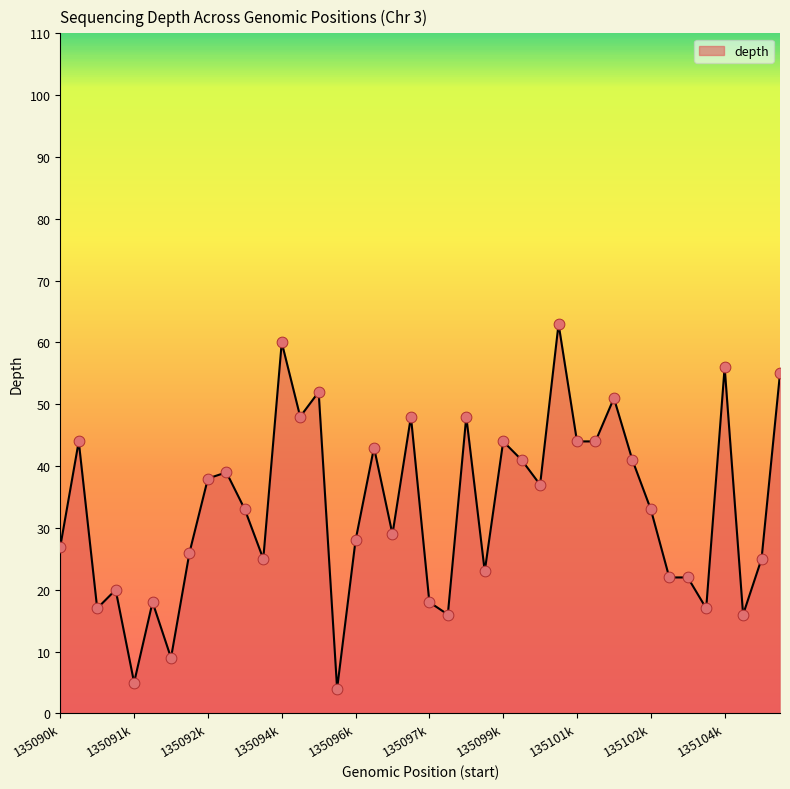

What is the smallest value displayed?

4